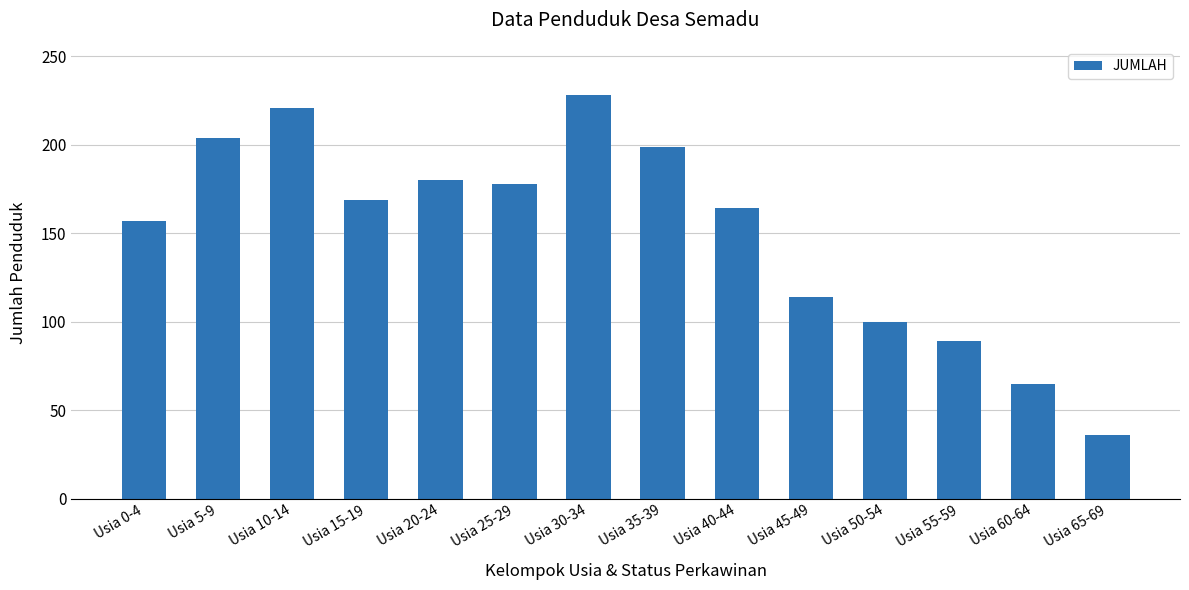

Reading left to right, extract all data points from this chart.

157	204	221	169	180	178	228	199	164	114	100	89	65	36